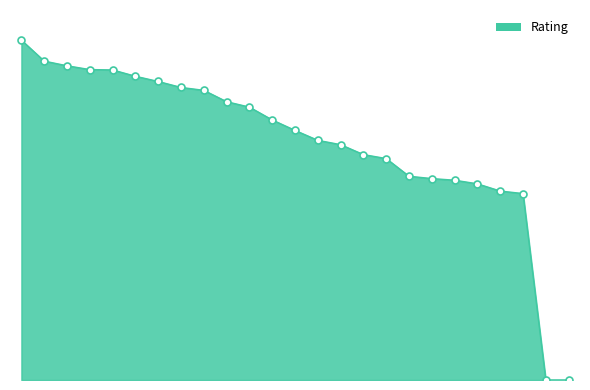

Does the chart display data point markers on the line(s)?

No